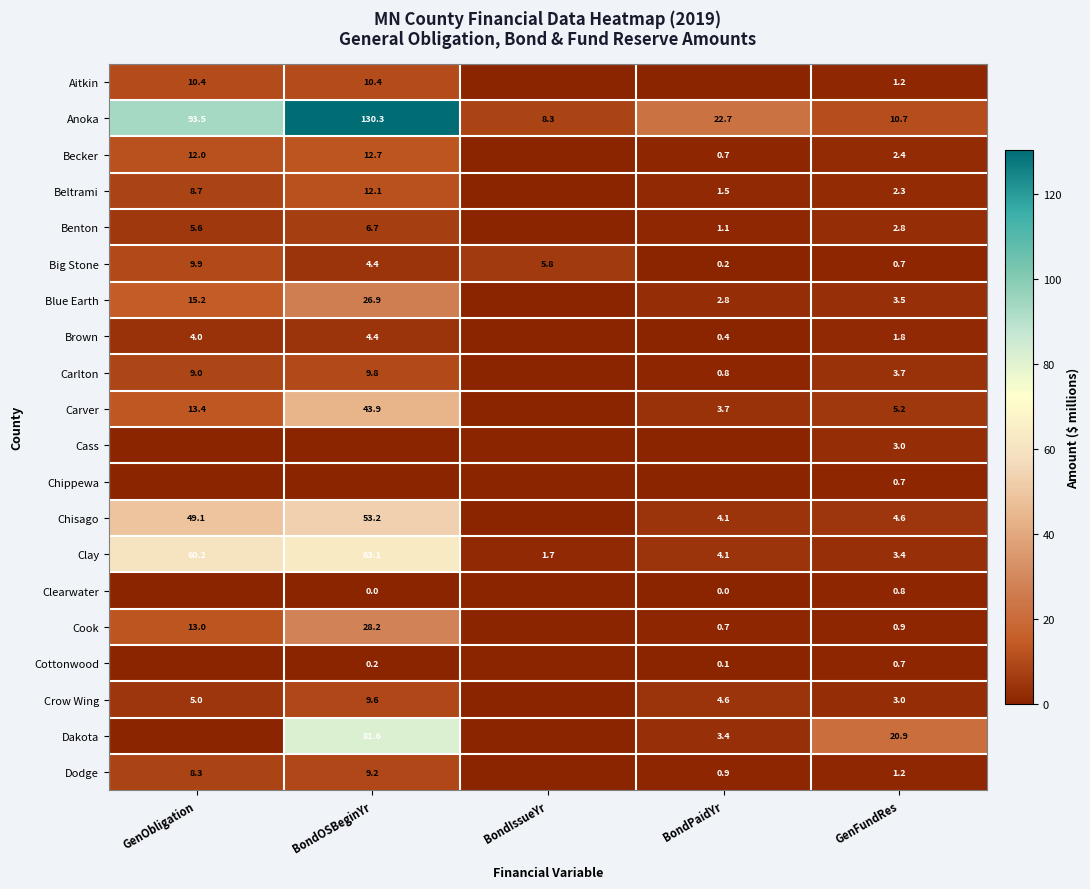

What is the spread (max minus min) of values at BondOSBeginYr?

130.3